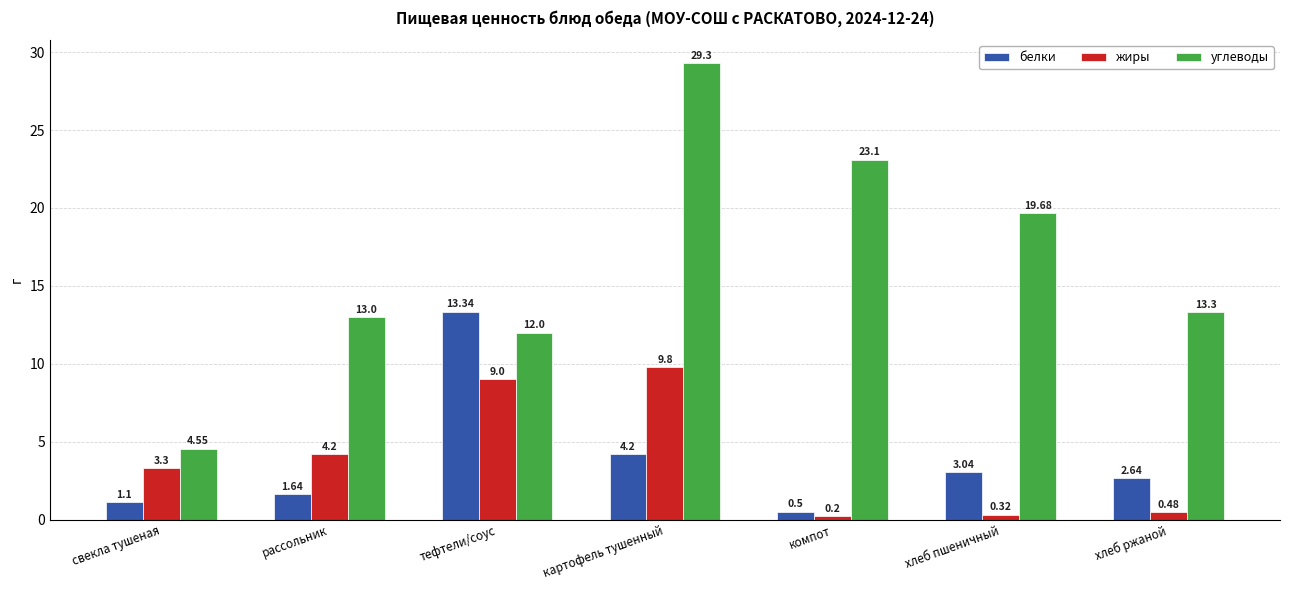

What is the label of the 6th bar from the right?

рассольник